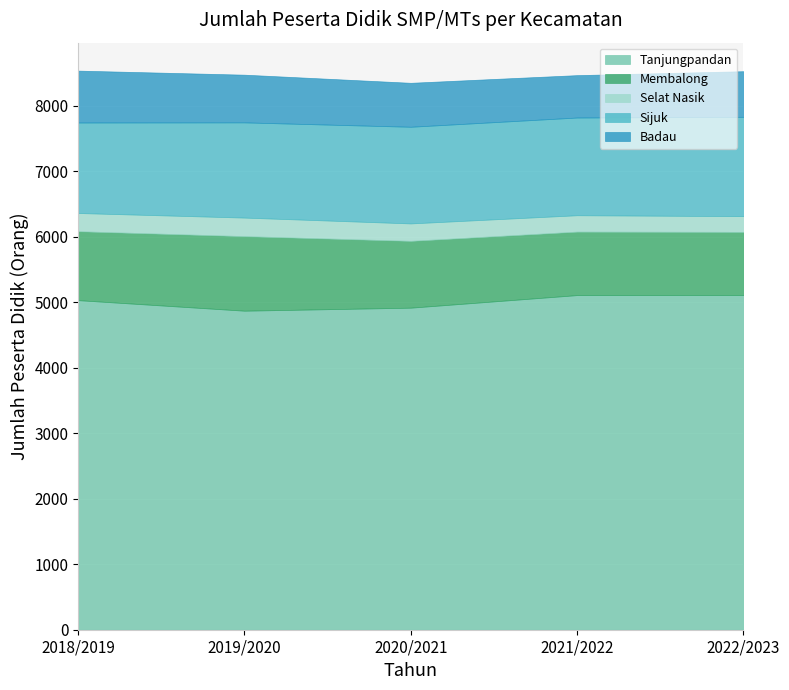

What is the sum of all Membalong values?

5143